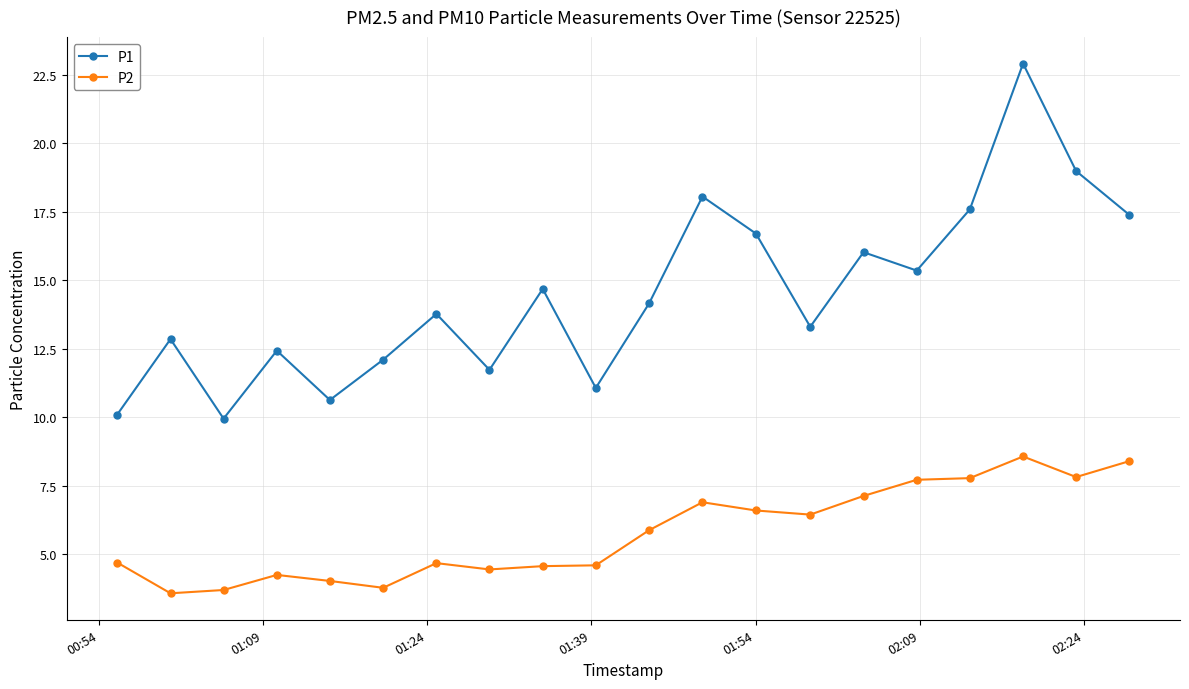

What is the value of the P2 point at the 7th from the left?

4.7